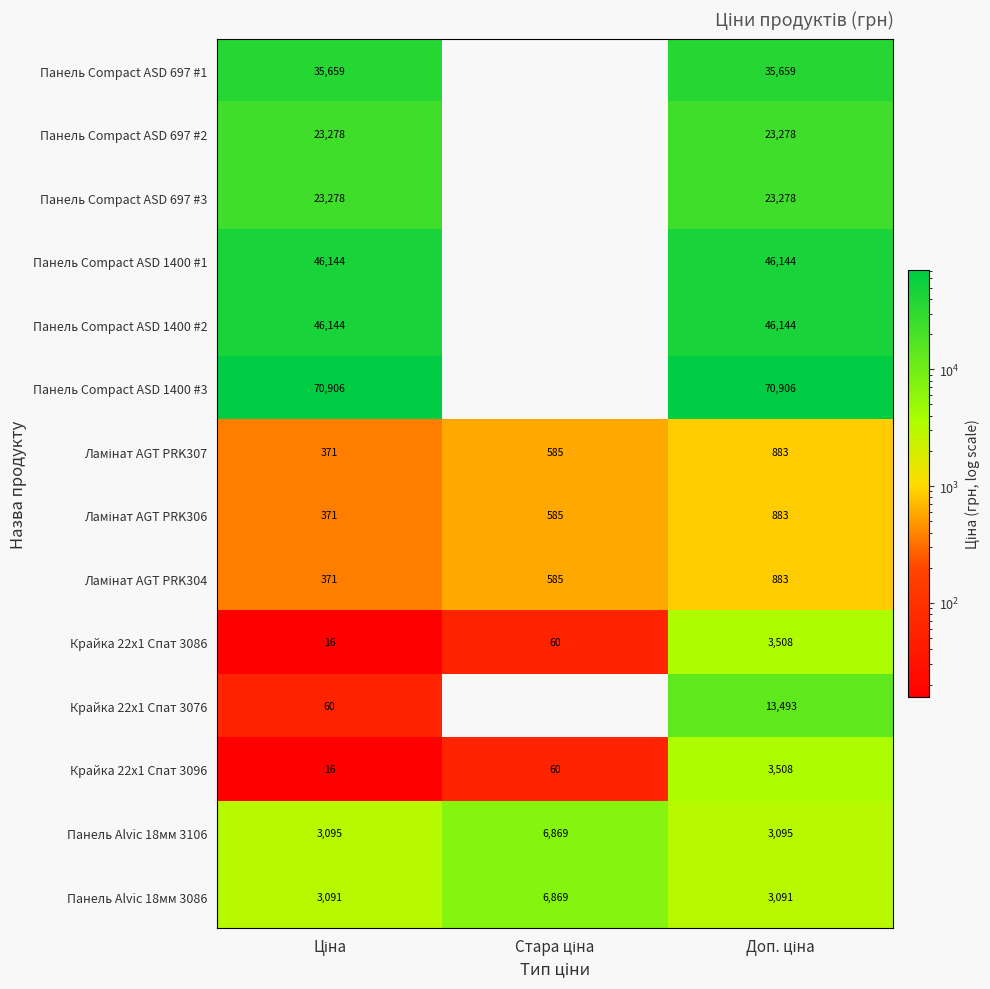

What is the highest value of the Ламінат AGT PRK307 series?

883.0